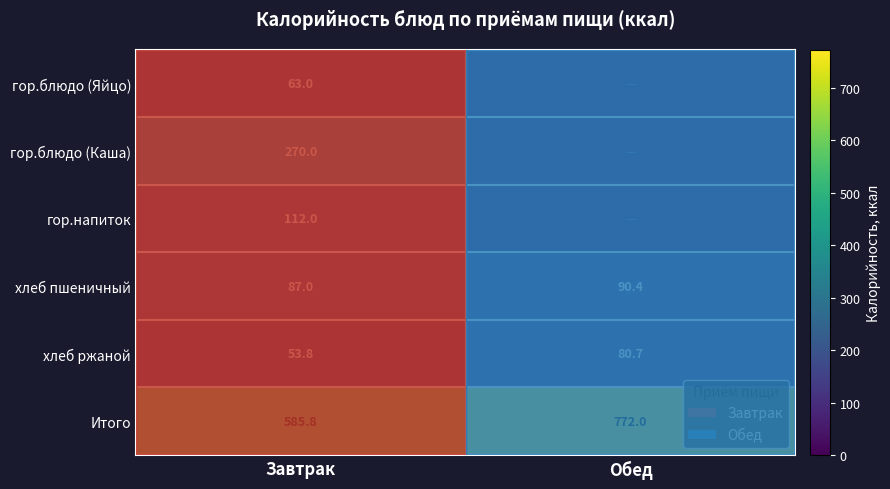

Is the value of хлеб пшеничный at Завтрак greater than the value of Итого at Обед?

No